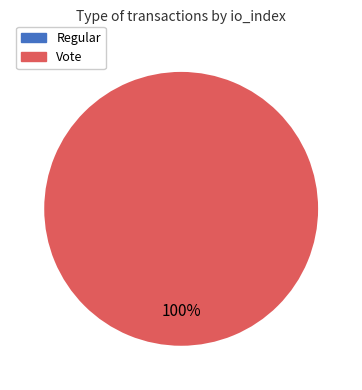

To the nearest percent, what is the combined percentage of Regular and Vote?

100%